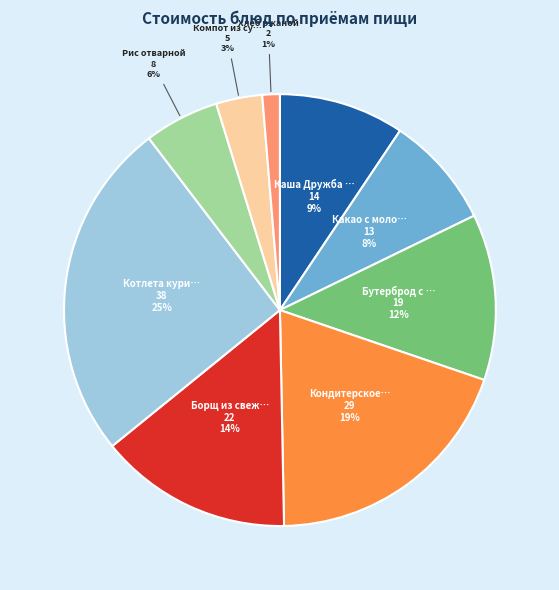

To the nearest percent, what is the average slice percentage?

11%